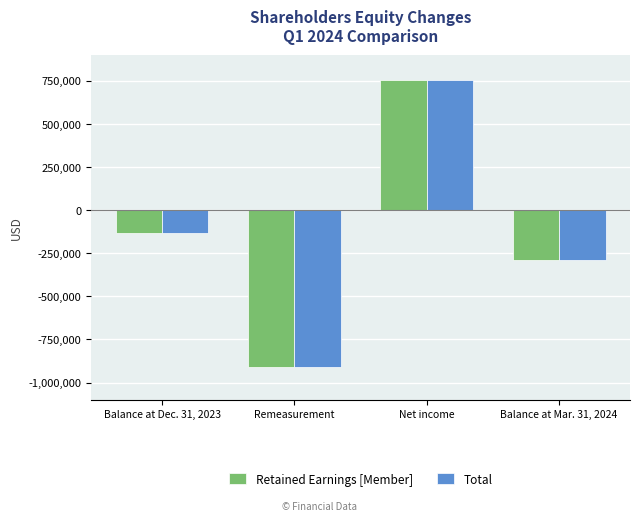

Where does the Total series first go above -134124?

Net income